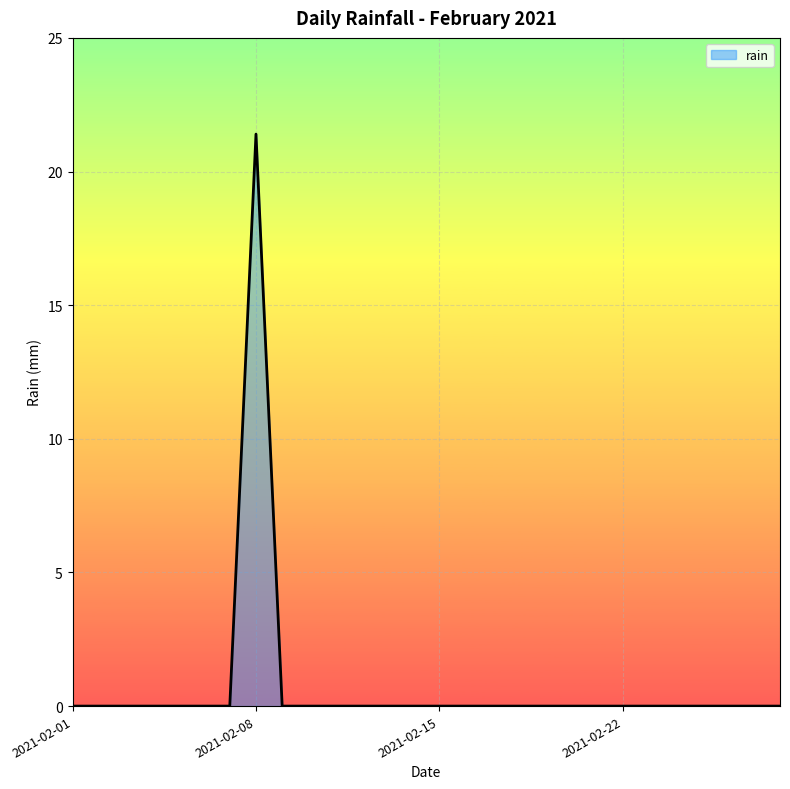

What is the greatest value displayed?

21.4